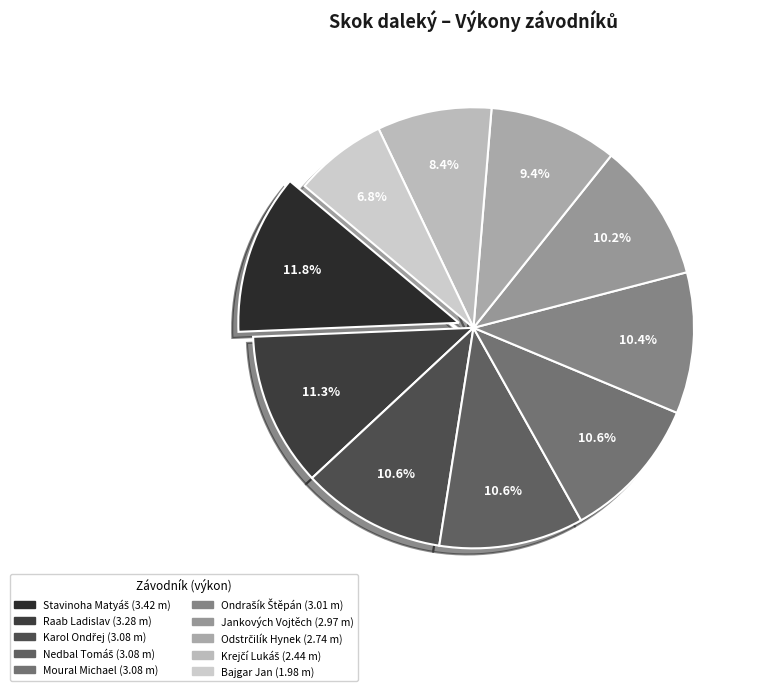

What percentage is the Nedbal Tomáš slice, to the nearest percent?

11%